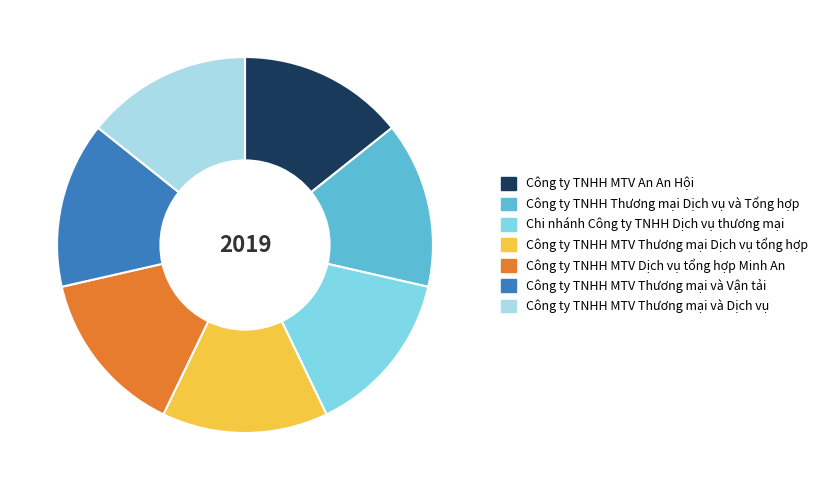

Does any single category account for the majority?

No